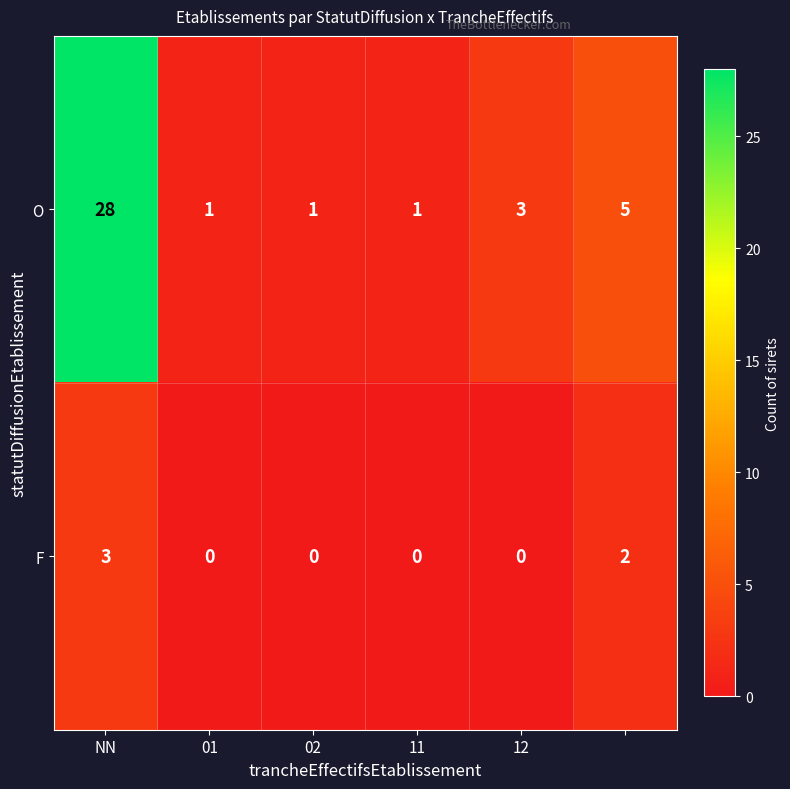

How many F values are between 0 and 2?

5